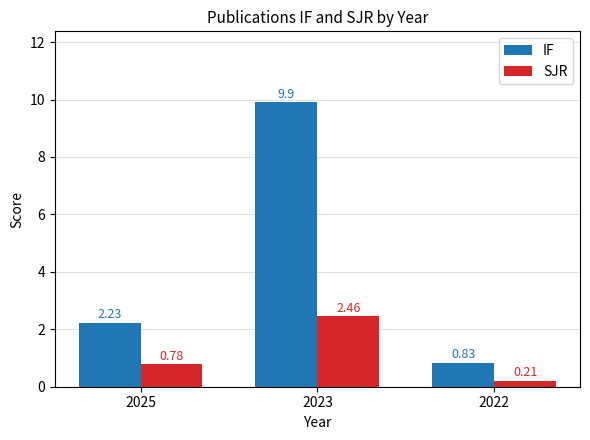

Rank the series at 2022 from lowest to highest value.

SJR, IF